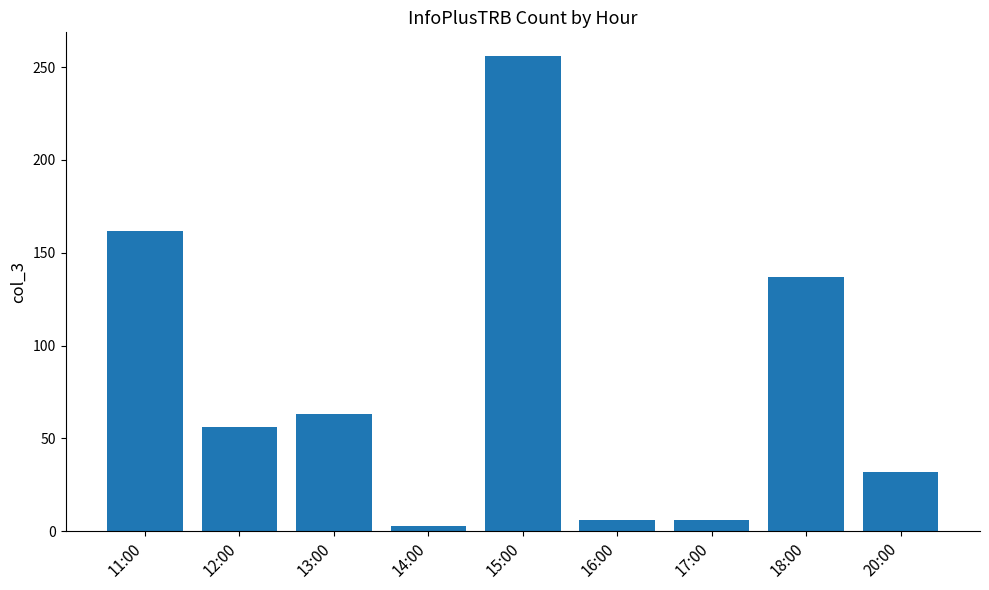

Read the value at 12:00.

56